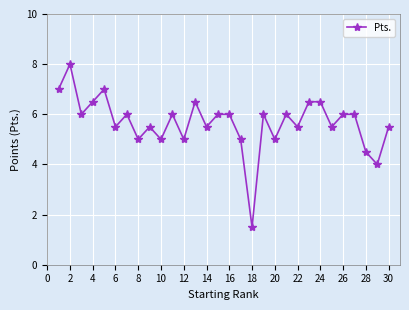

True or false: there are more than 1 points higher than both neighbors.

True